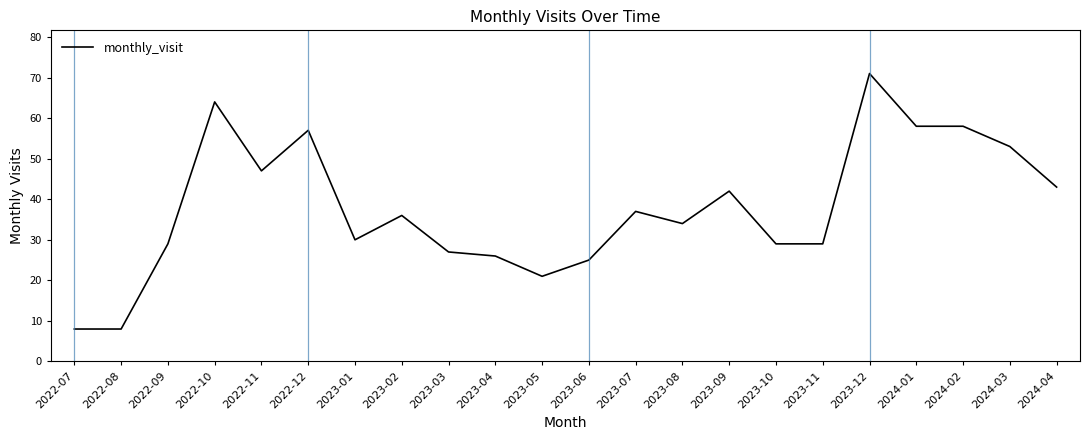

Which label corresponds to the largest value in the chart?

2023-12